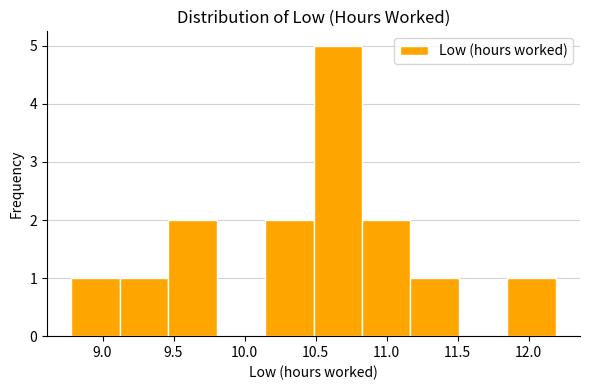

Over which range of the x-axis is the bar tallest?

10.50 to 10.85